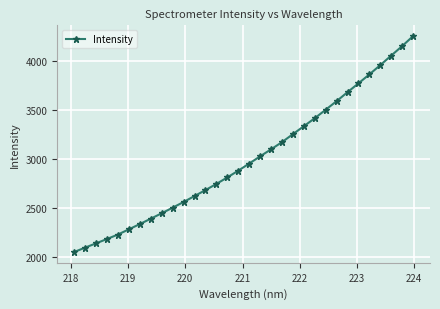

What is the value of the 28th point from the left?

3859.2